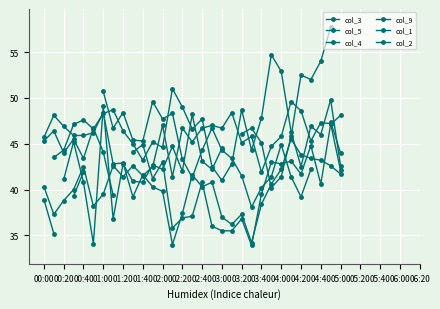

True or false: col_5 has more than 0 interior local peaks.

True